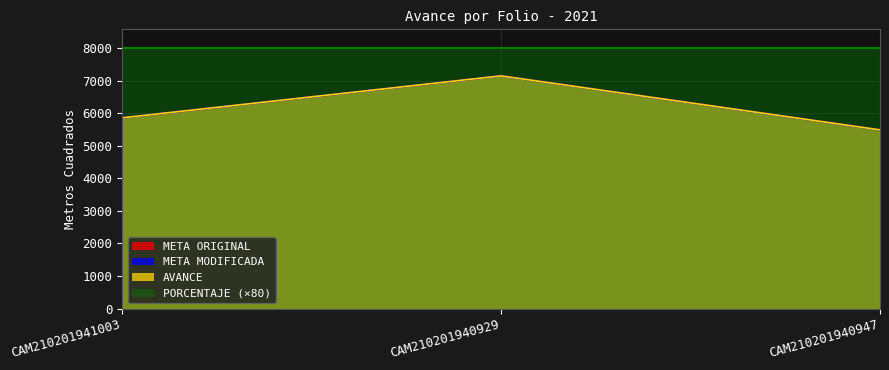

Which series has the largest total across all categories?

META ORIGINAL